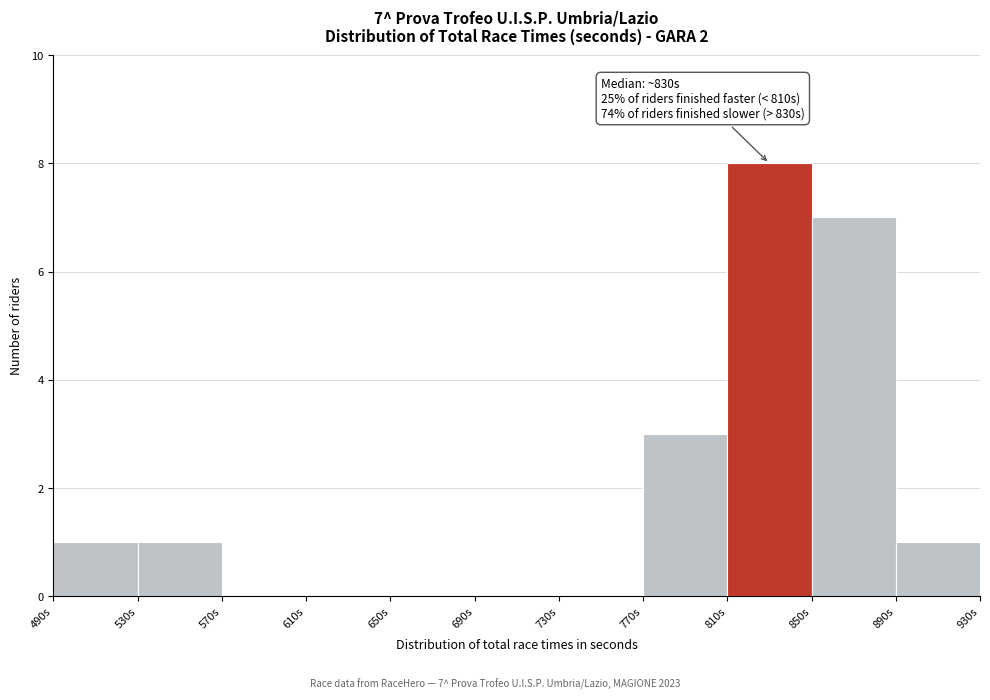

Which range on the x-axis has the tallest bar?

810 to 850